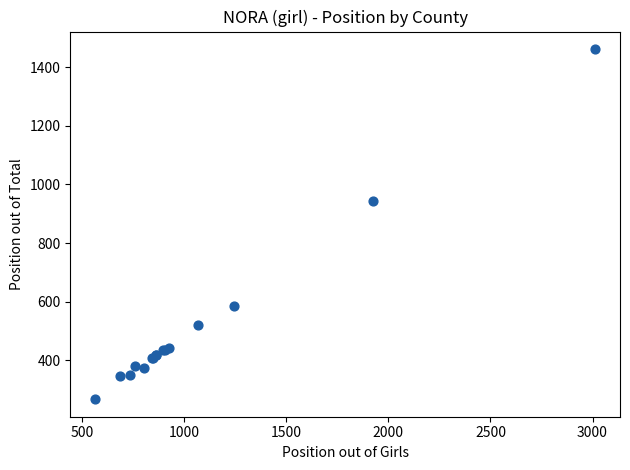

What Y value in the scatter plot is closest to 864?

943